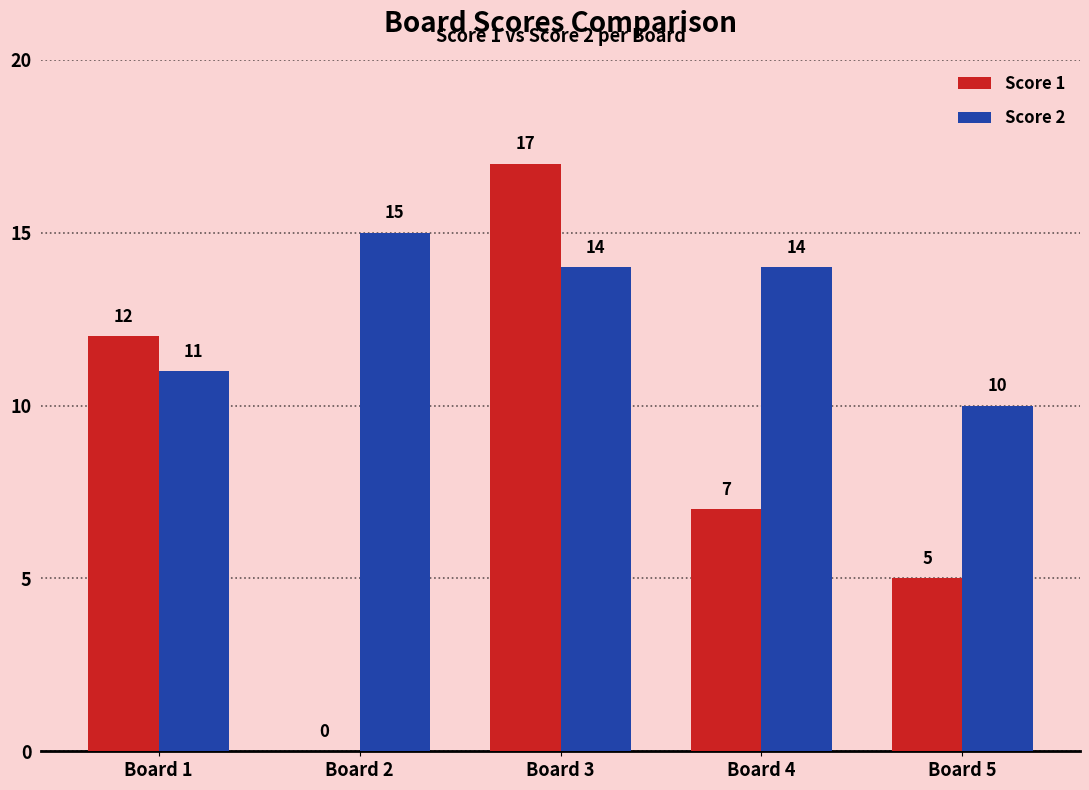

At which category is the sum across all series the highest?

Board 3